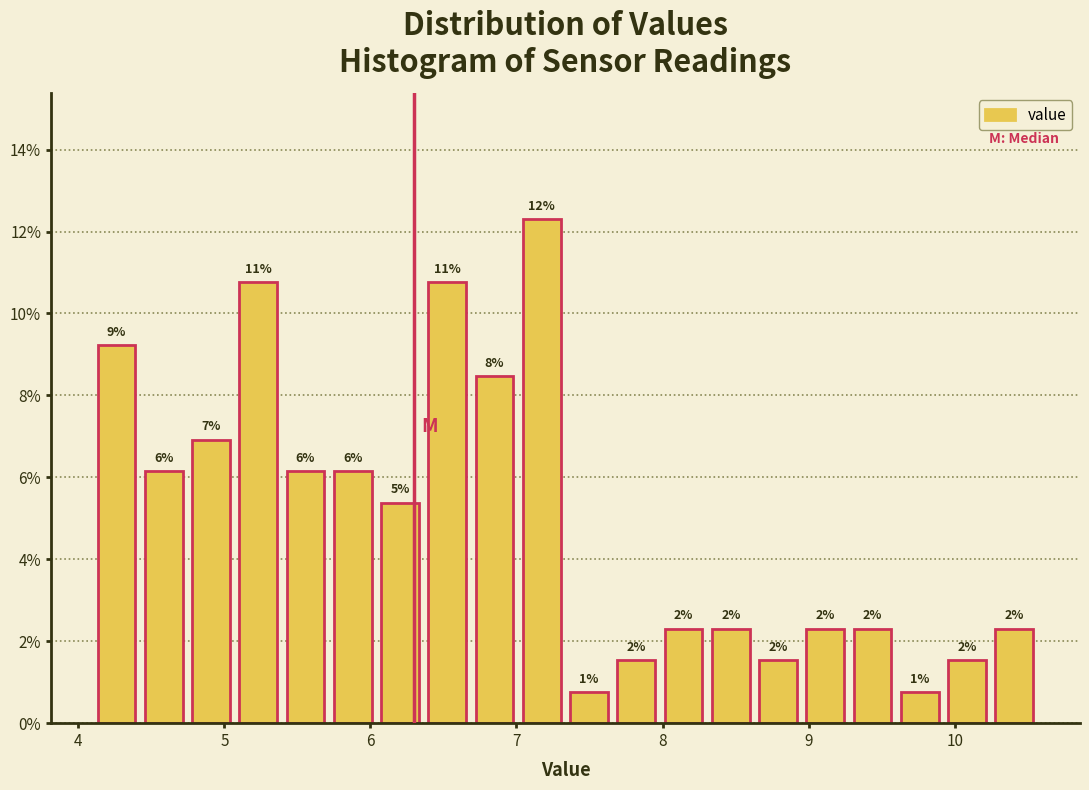

Read against the x-axis, roughly where is the centre of the tallest bar?

7.2